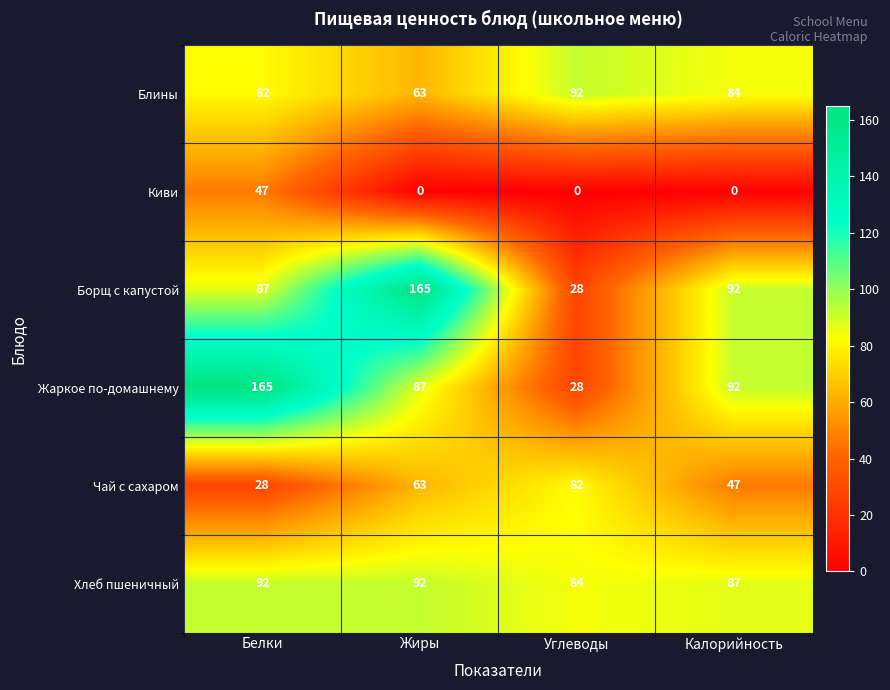

At how many categories does at least one series exceed 132?

2